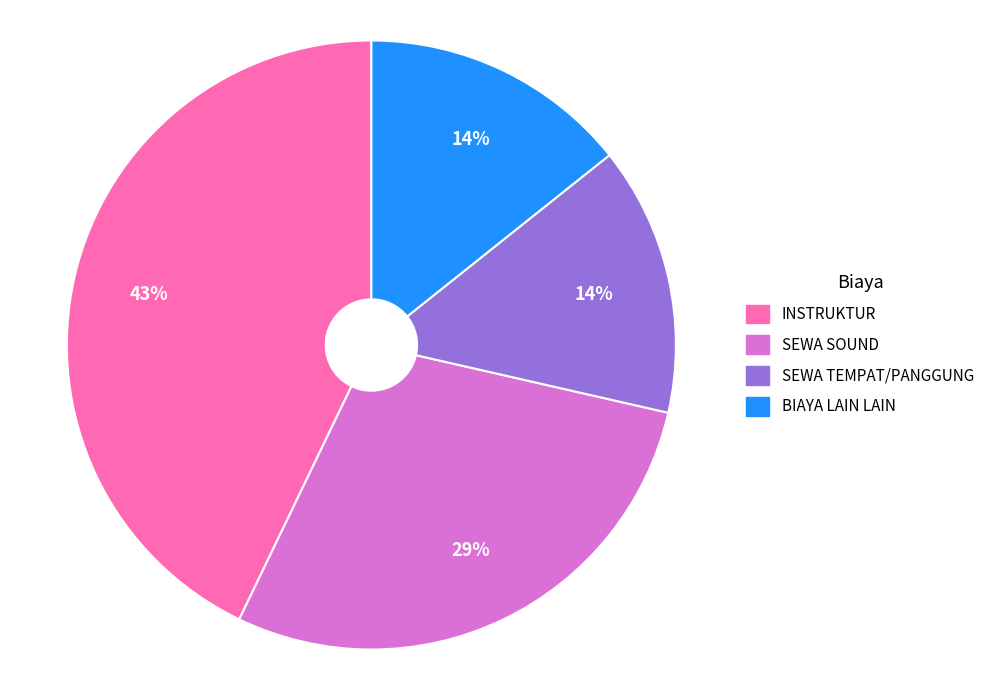

The SEWA TEMPAT/PANGGUNG slice represents 9% of the pie. True or false?

False